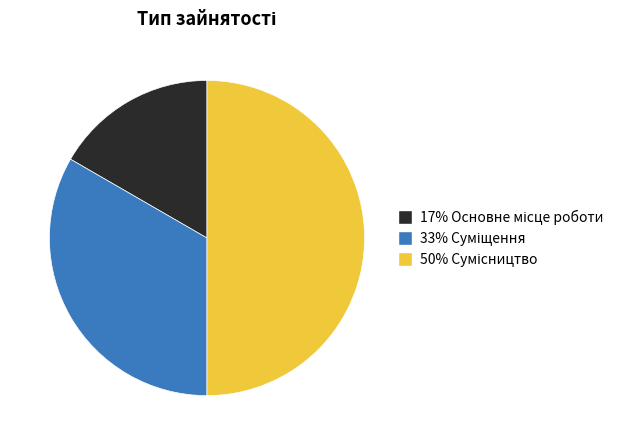

How many slices are in this pie chart?

3